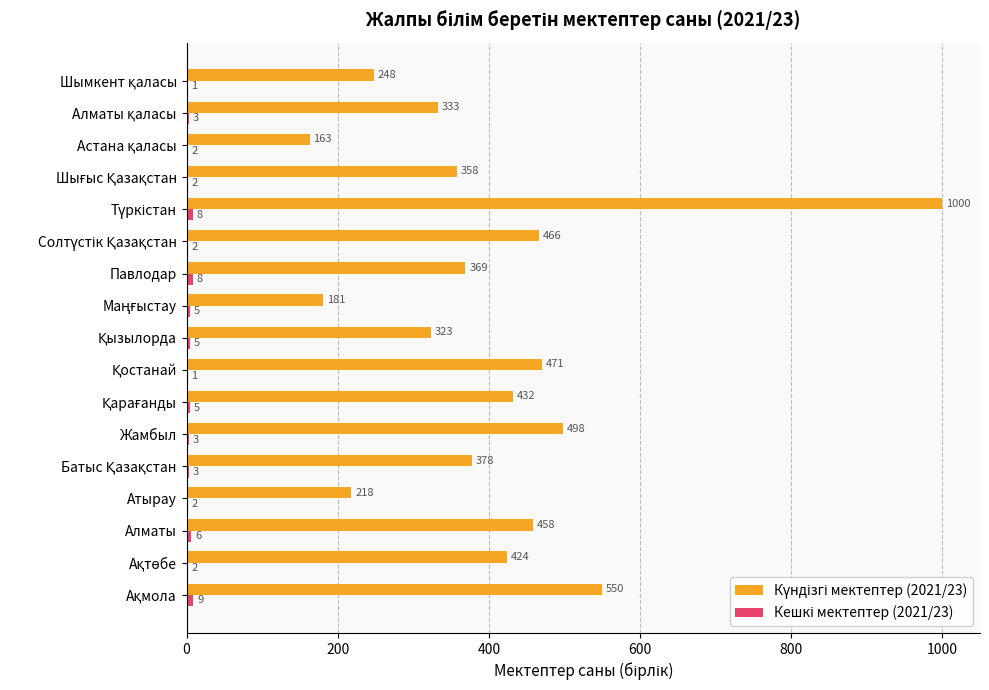

What is the maximum value shown in the chart?

1000